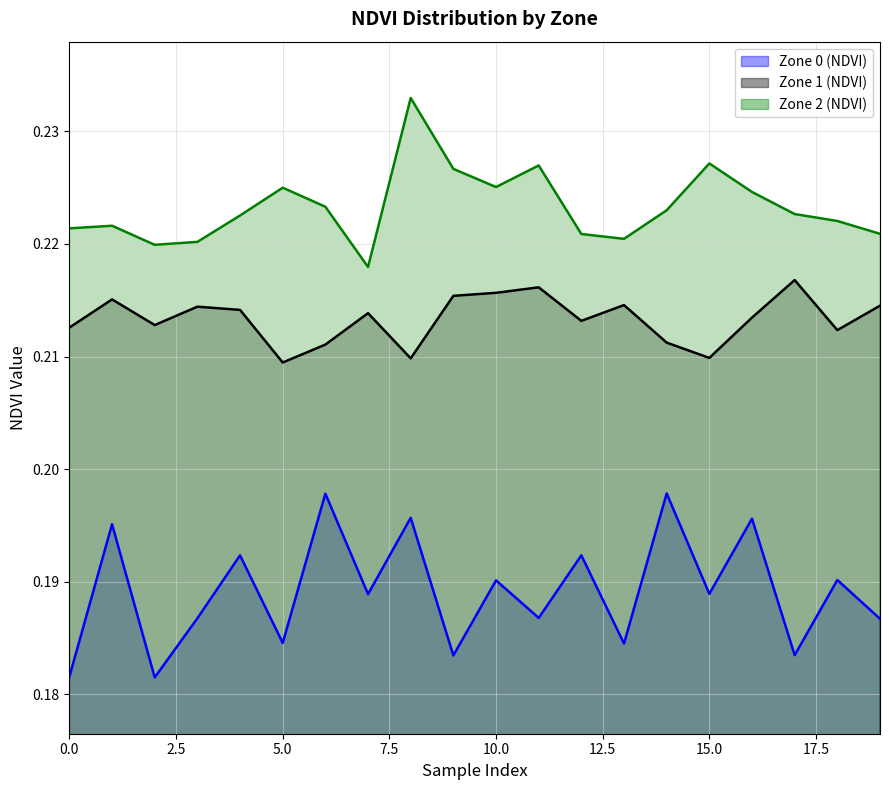

What are all the series names shown in the legend?

Zone 0 (NDVI), Zone 1 (NDVI), Zone 2 (NDVI)